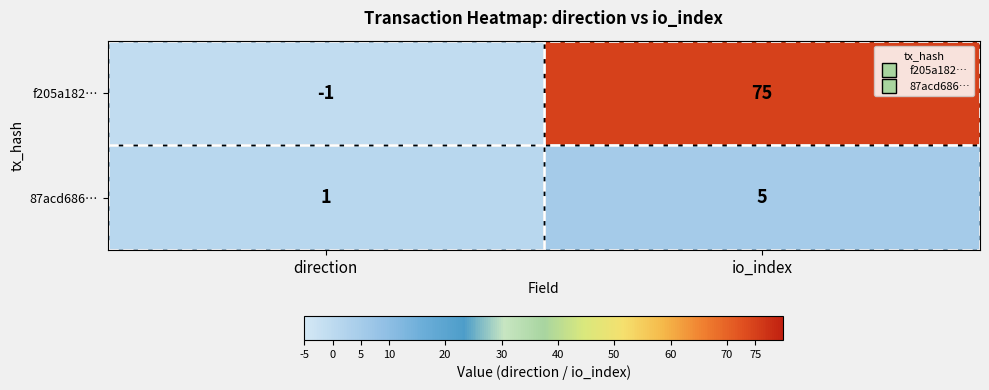

What is the sum of all 87acd686… values?

6